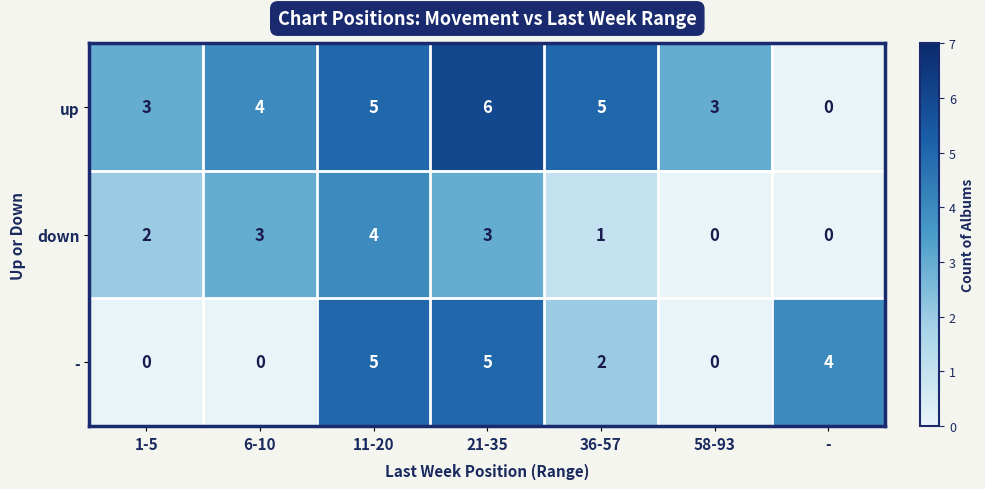

The value of up at 1-5 is 3. True or false?

True